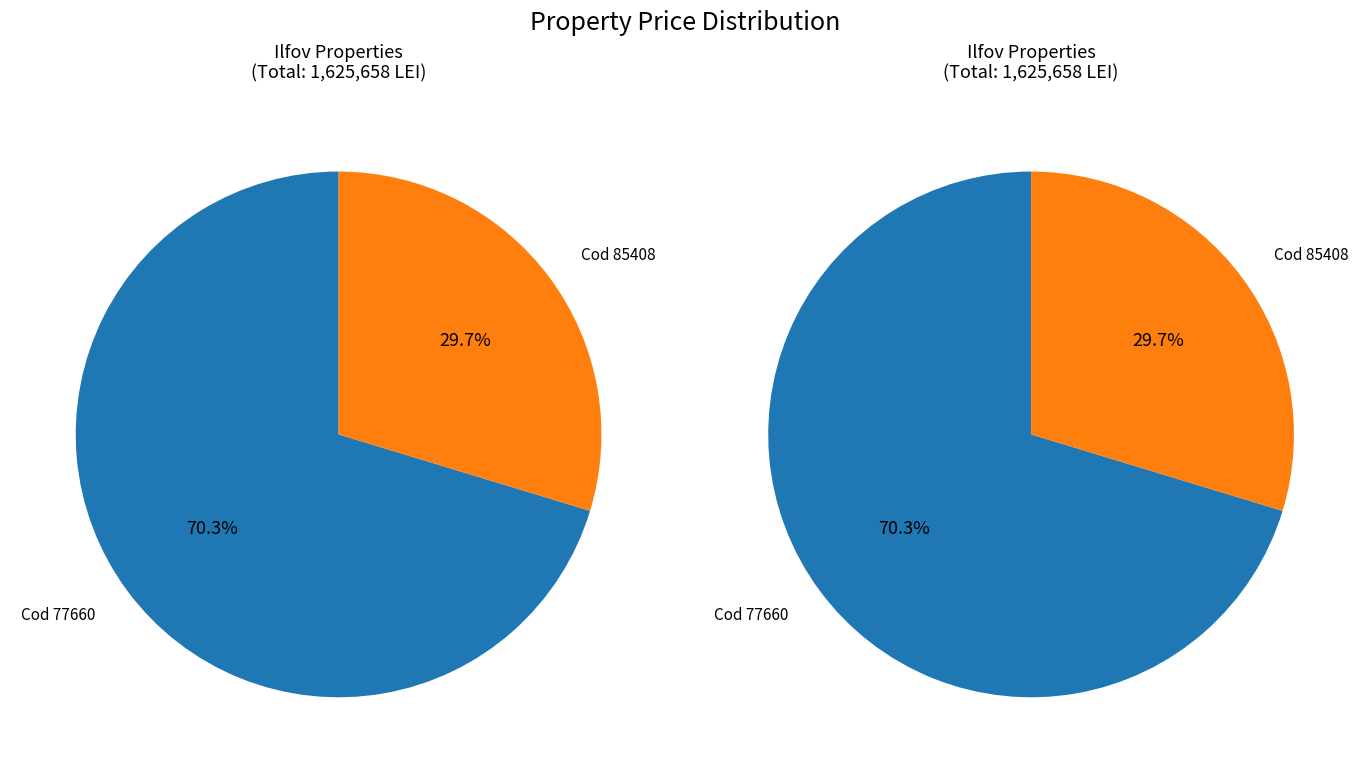

How many slices are in this pie chart?

2